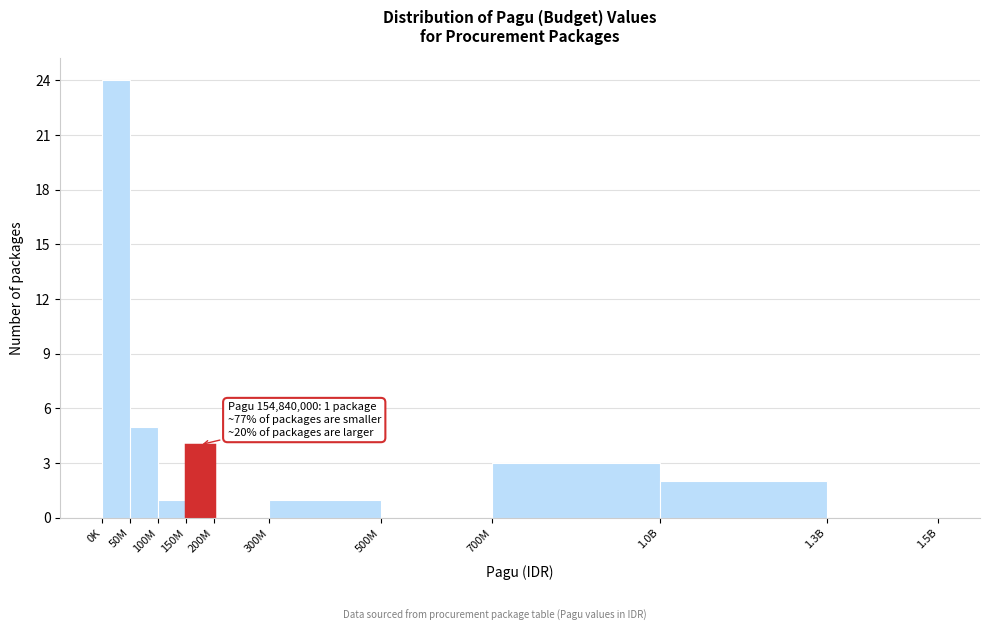

Reading left to right, what are all the values shown in this chart?

0K=24	50M=5	100M=1	150M=4	200M=0	300M=1	500M=0	700M=3	1.0B=2	1.3B=0